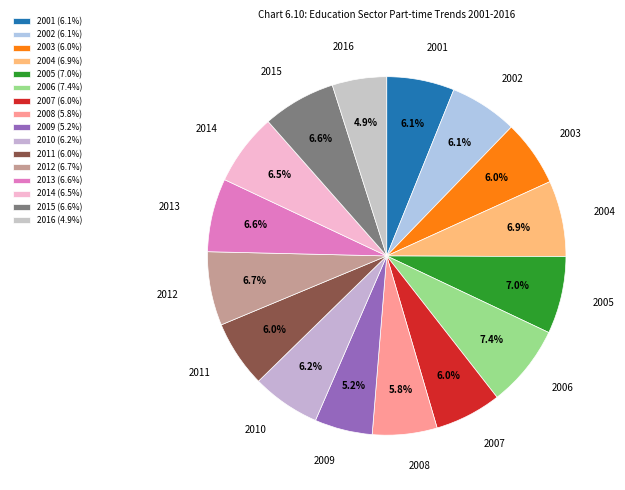

What percentage is the 2016 slice, to the nearest percent?

5%